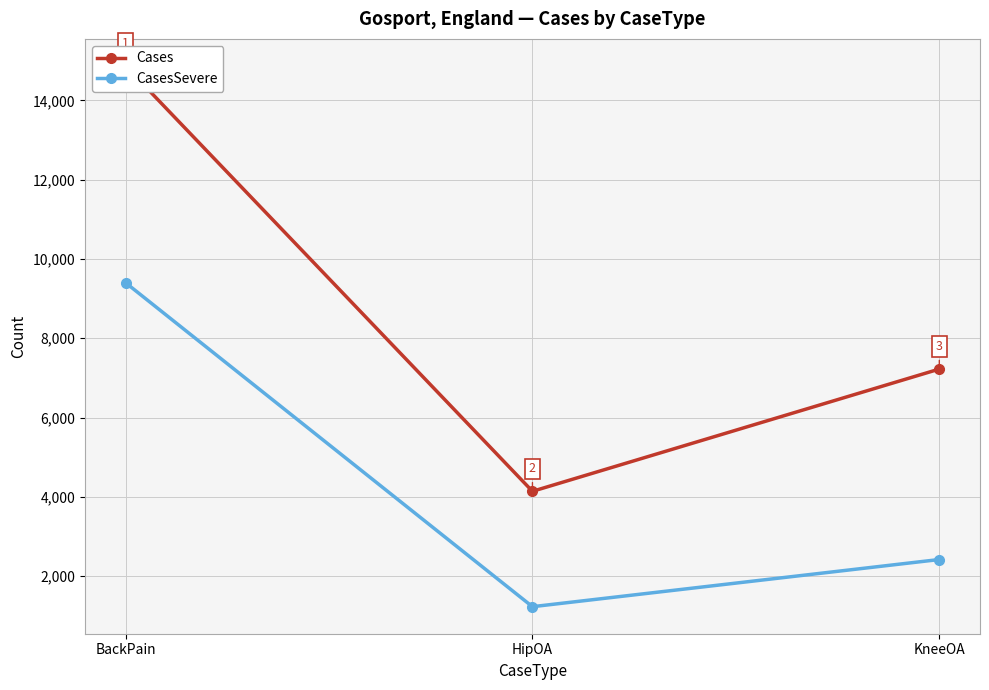

At which label does CasesSevere reach its peak?

BackPain